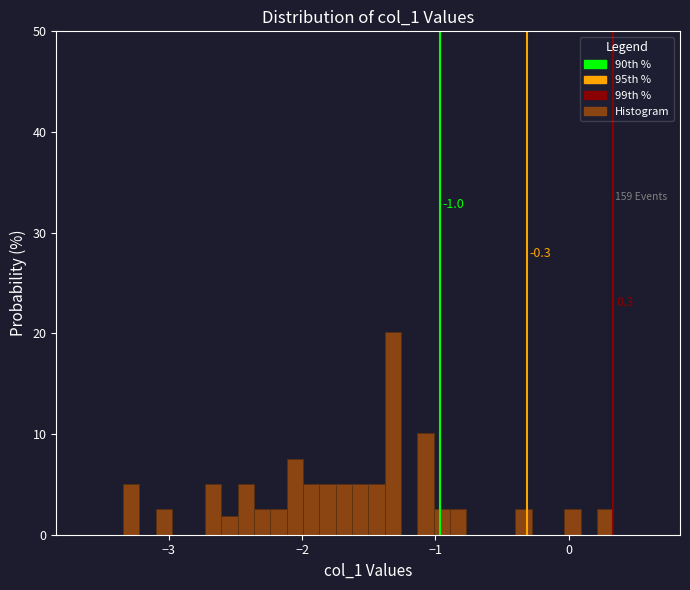

Around what value on the x-axis is the tallest bar? Give the approximate position of its centre, as read against the axis.

-1.3